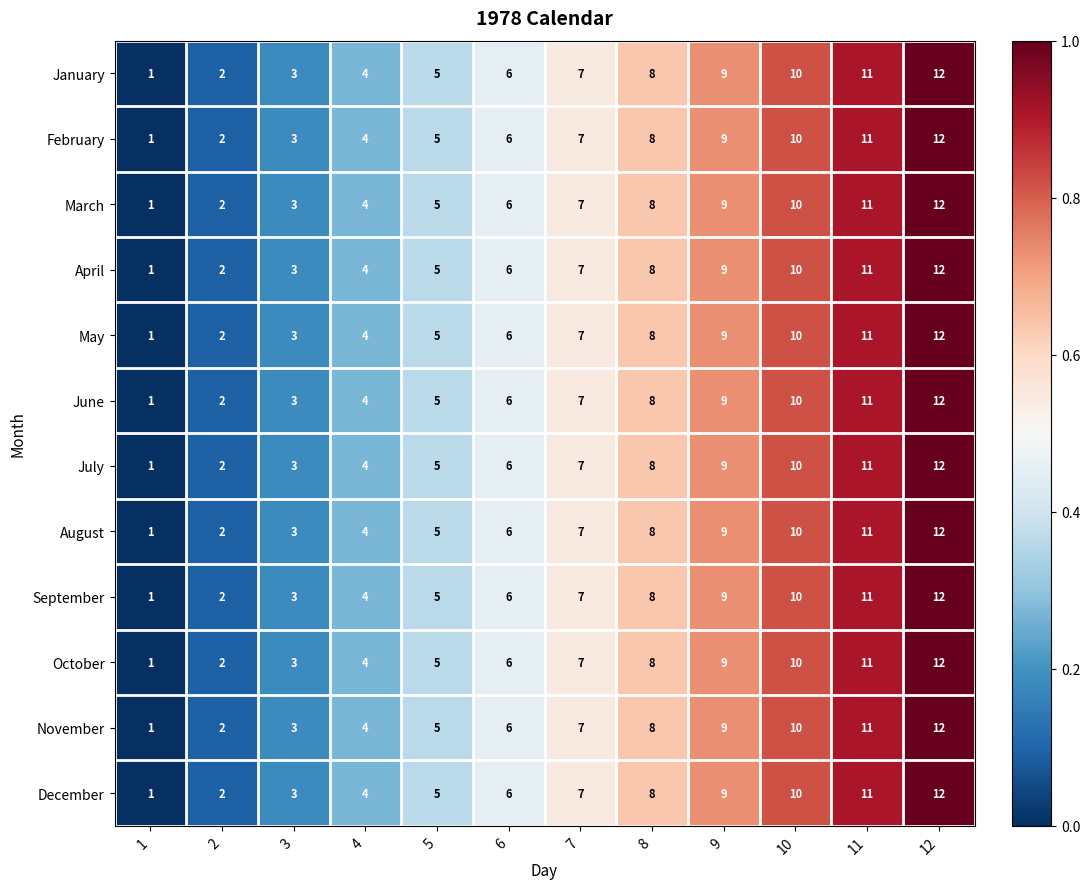

What is the difference between the maximum and minimum values in the May series?

11